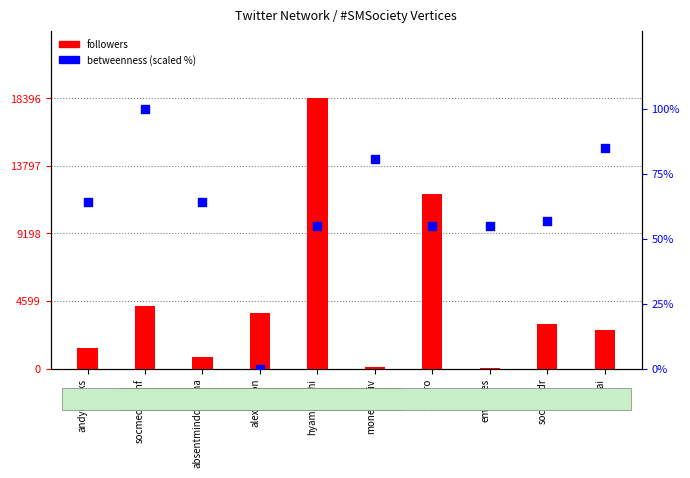

Which series contains the highest Y value?

followers